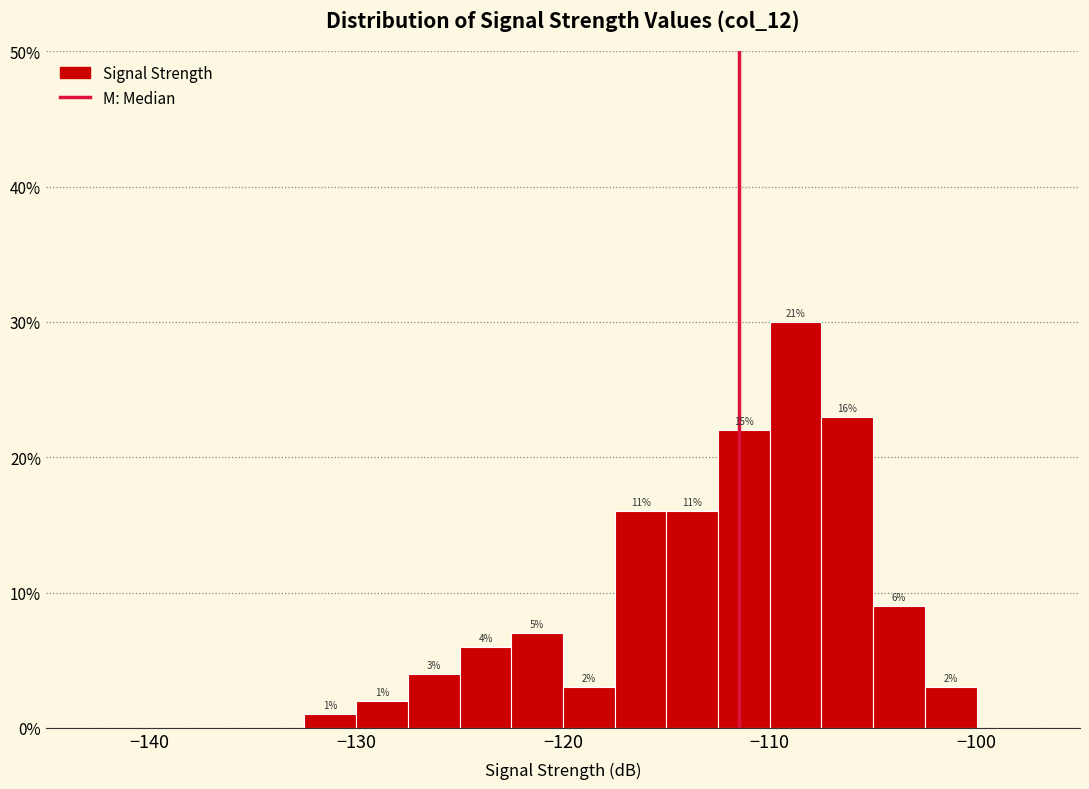

Read against the x-axis, roughly where is the centre of the tallest bar?

-109